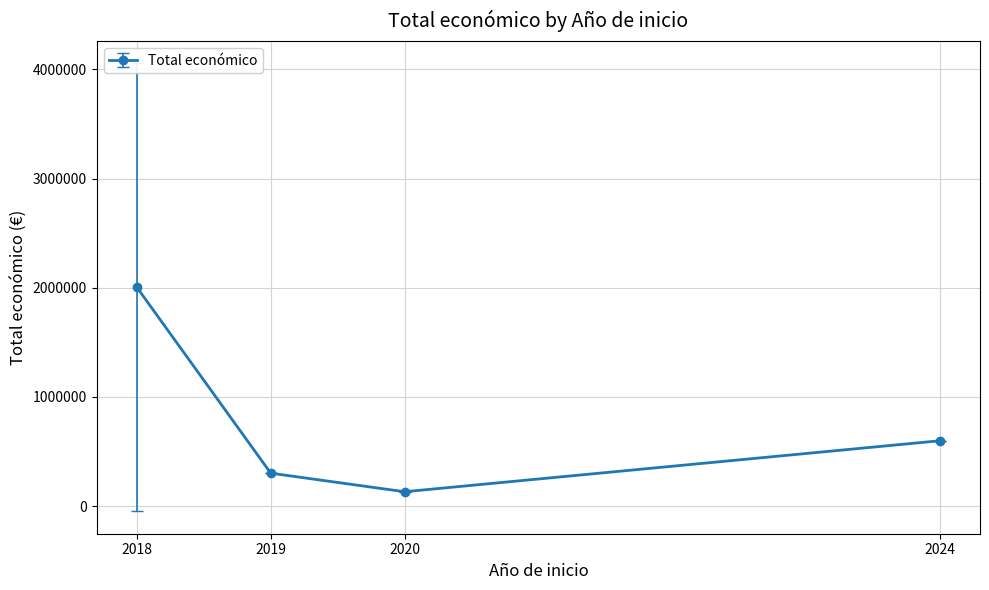

What is the minimum value shown in the chart?

131658.0